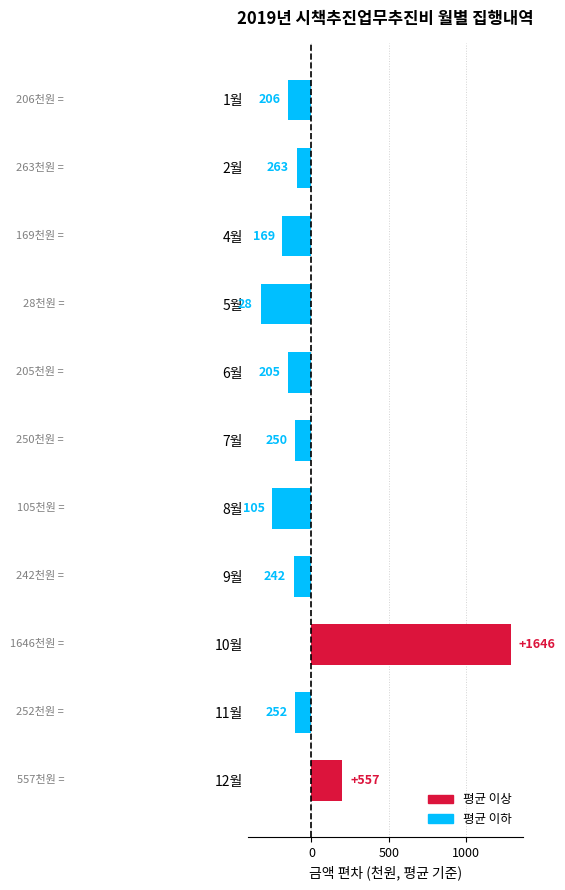

How many bars are there in total?

11